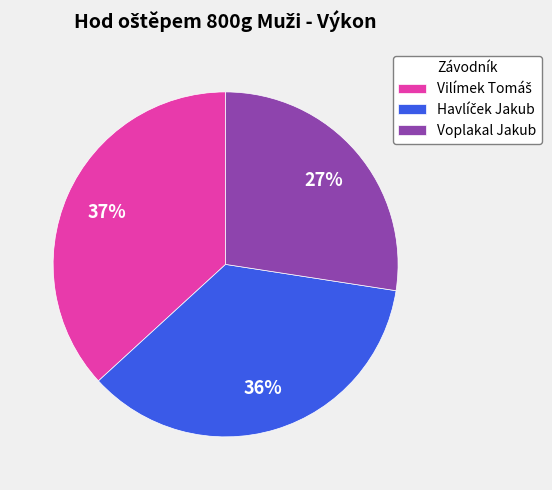

To the nearest percent, what is the average slice percentage?

33%